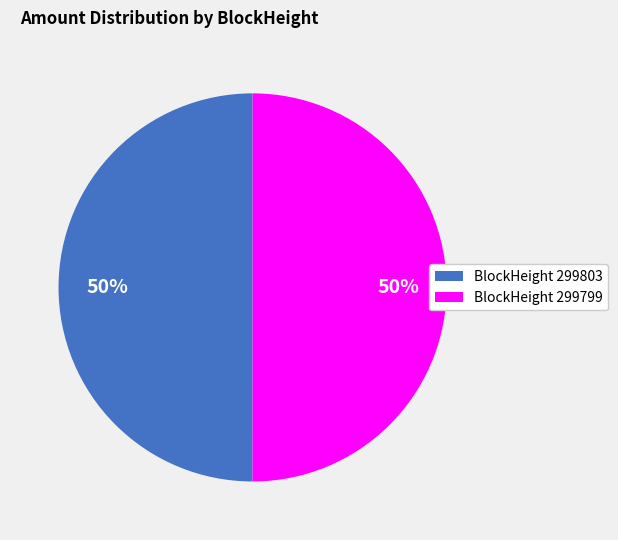

Is the sum of BlockHeight 299803 and BlockHeight 299799 greater than half?

Yes